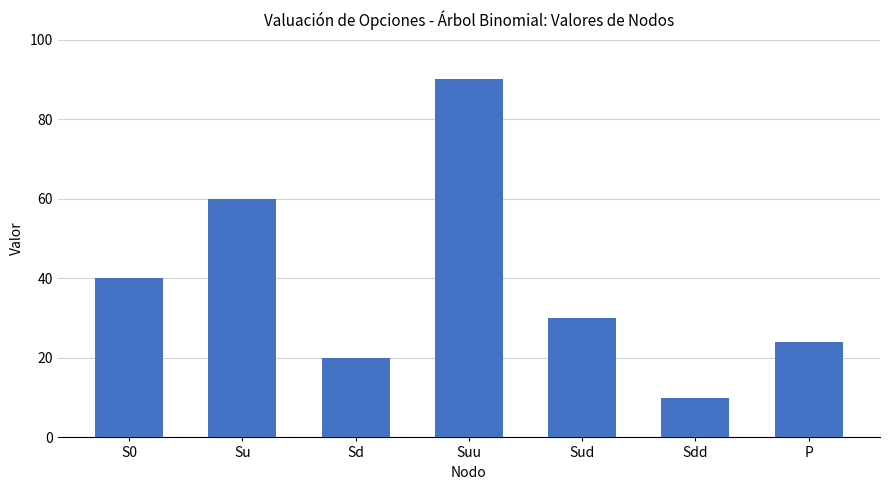

Does the chart contain any negative values?

No